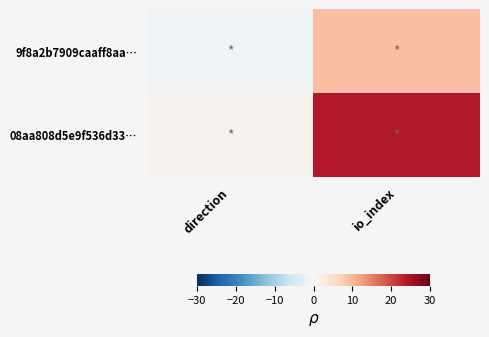

Reading left to right, extract all data points from this chart.

9f8a2b7909caaff8aa…: direction=-1	io_index=9
08aa808d5e9f536d33…: direction=1	io_index=24